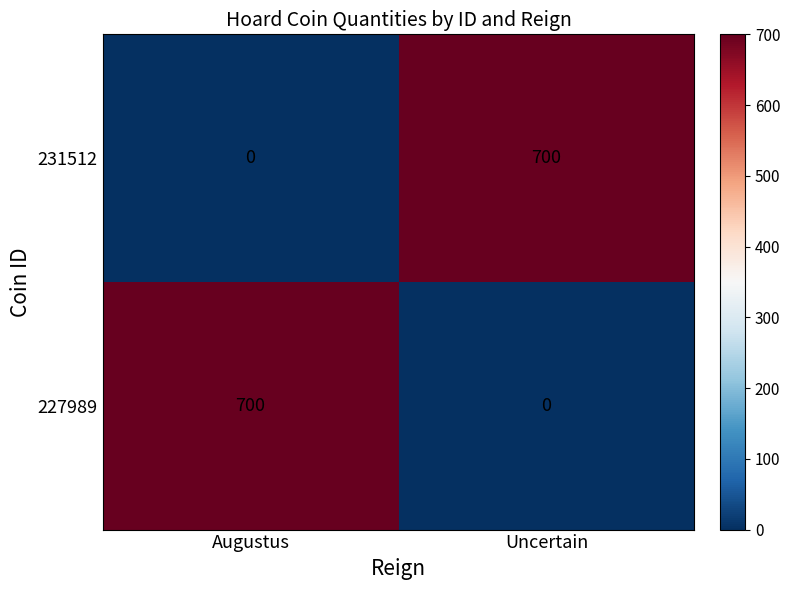

What is the spread (max minus min) of values at Uncertain?

700